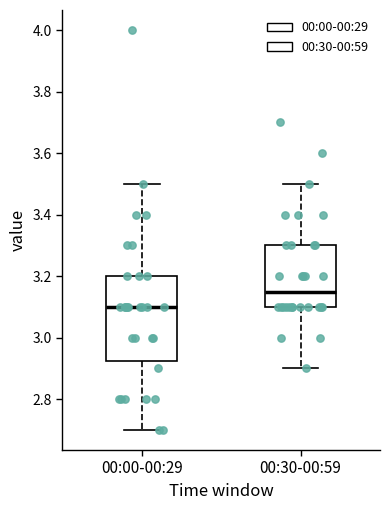

Reading left to right, read every box against the y-axis: the position of its median line, the range the box covers, and the ends of its whiskers. The values are not printed on the chart, so give them approximately, as read against the axis.

00:00-00:29: median 3.10, box 2.92 to 3.20, whiskers 2.70 to 3.50
00:30-00:59: median 3.16, box 3.10 to 3.30, whiskers 2.90 to 3.50